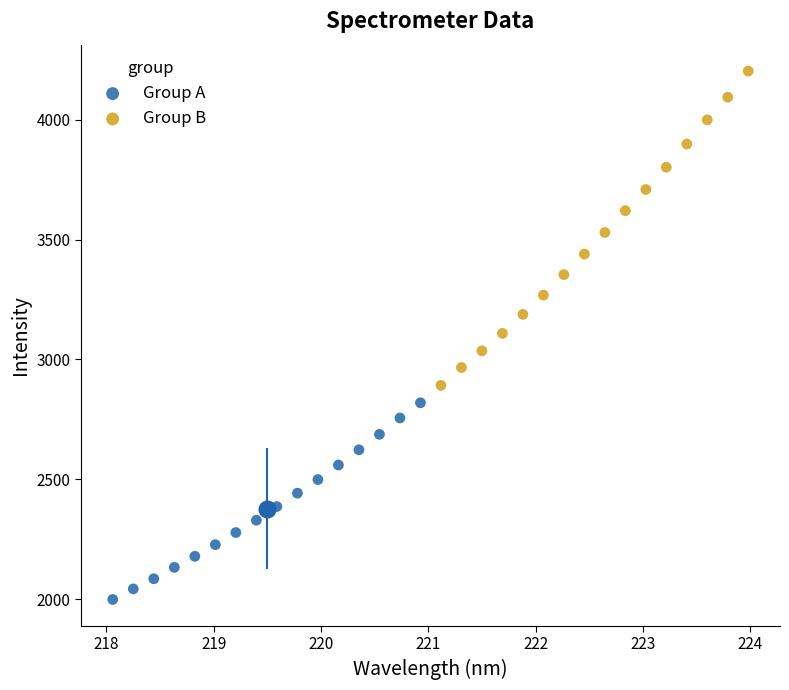

What are all the series names shown in the legend?

Group A, Group B